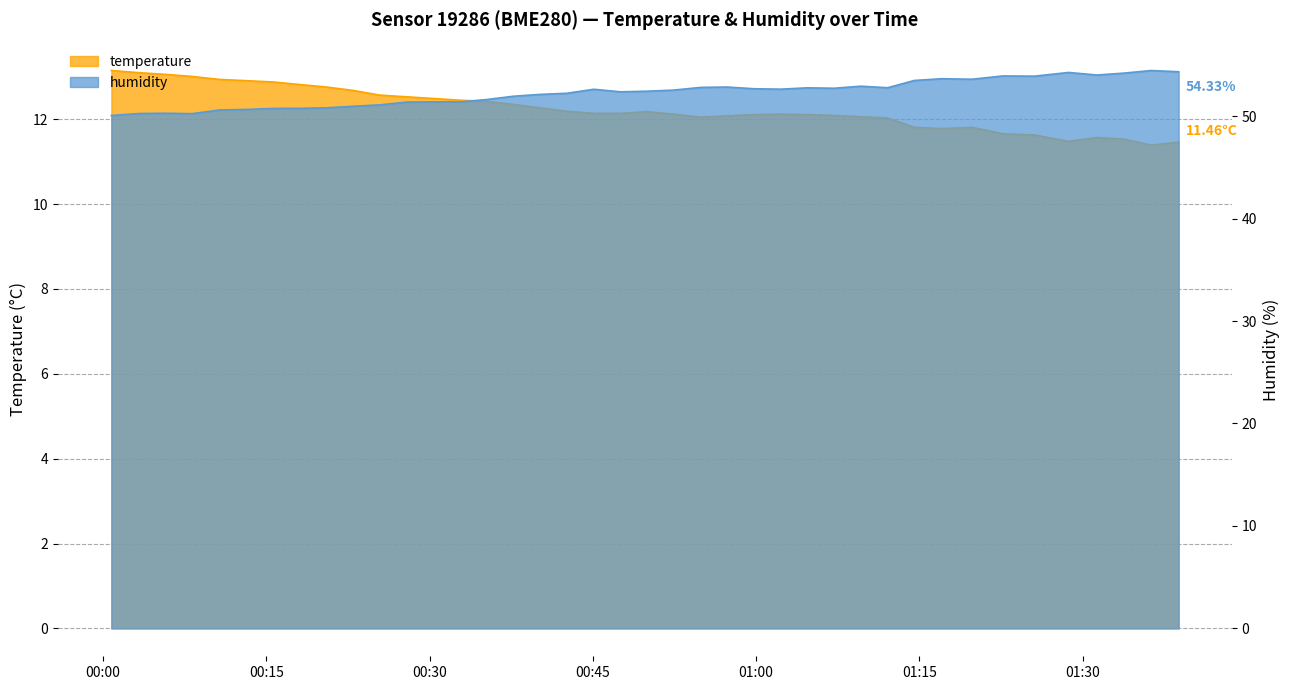

At which category does humidity reach its first local peak?

2023-05-19T00:05:41